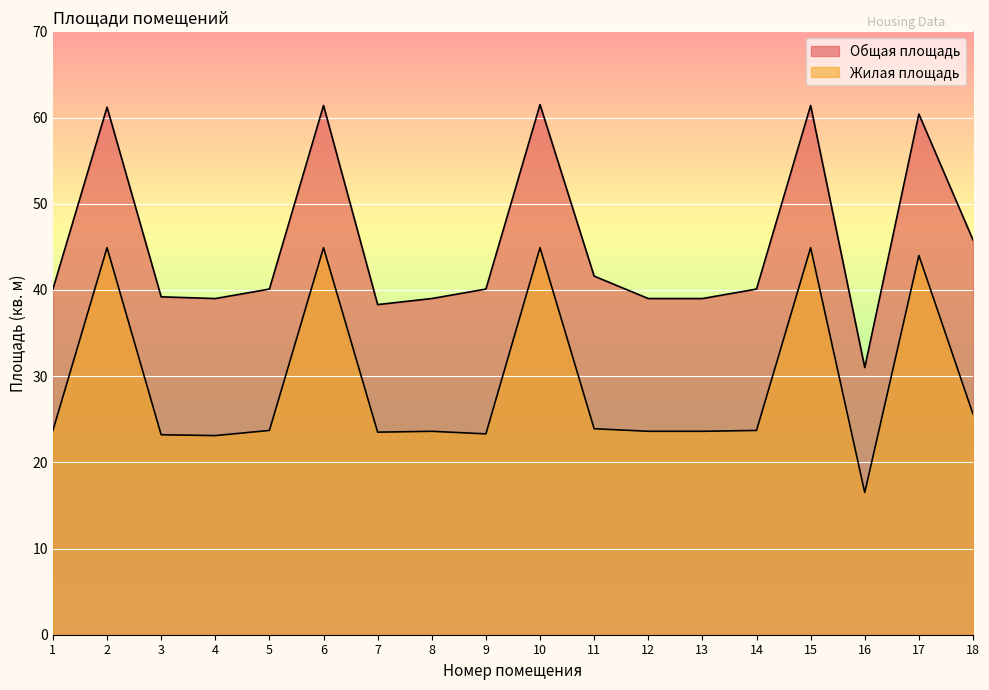

What is the sum of the Общая площадь values at 18 and 15?

107.2